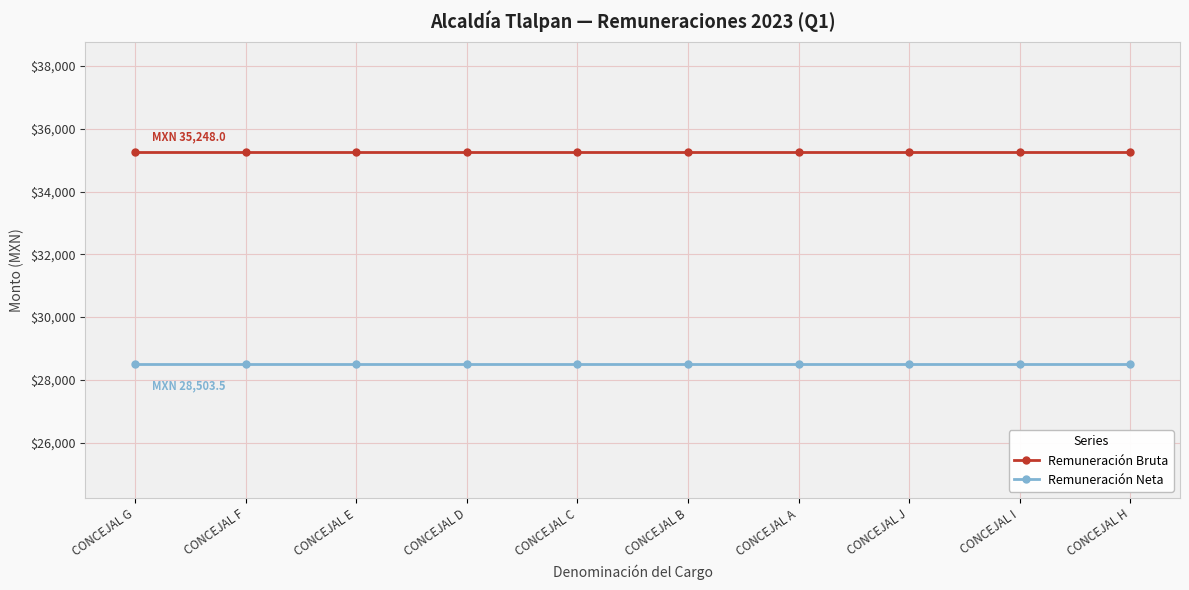

What is the approximate value of Remuneración Neta at CONCEJAL I?

28503.5